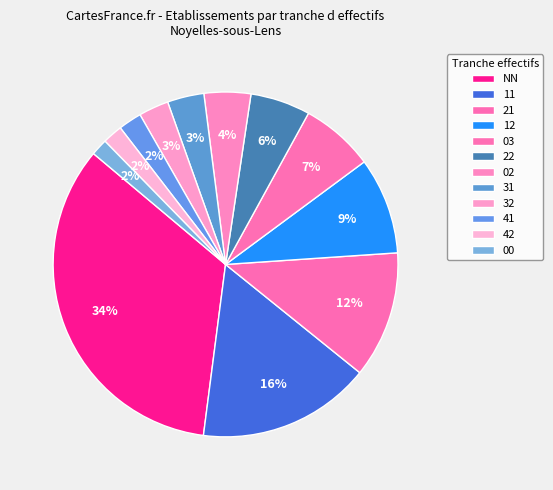

What is the largest slice in the pie chart?

NN